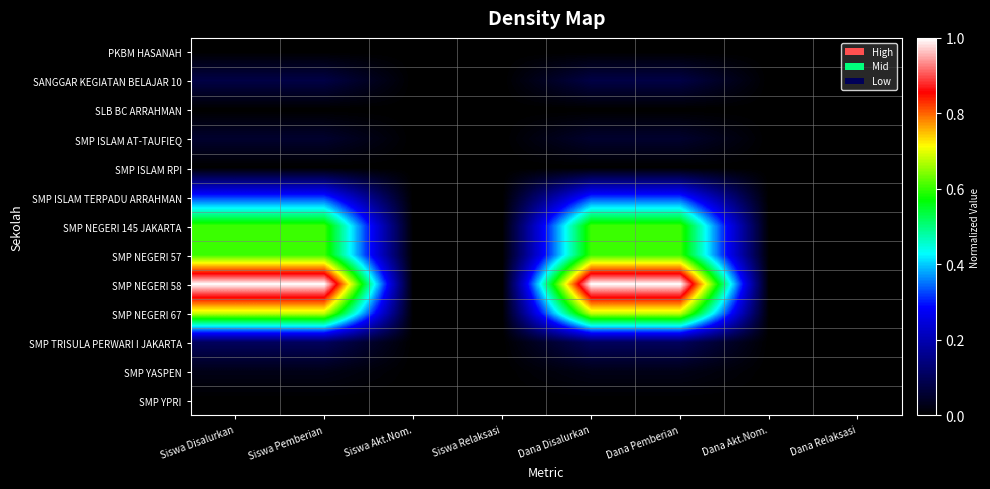

At how many categories does at least one series exceed 0?

4